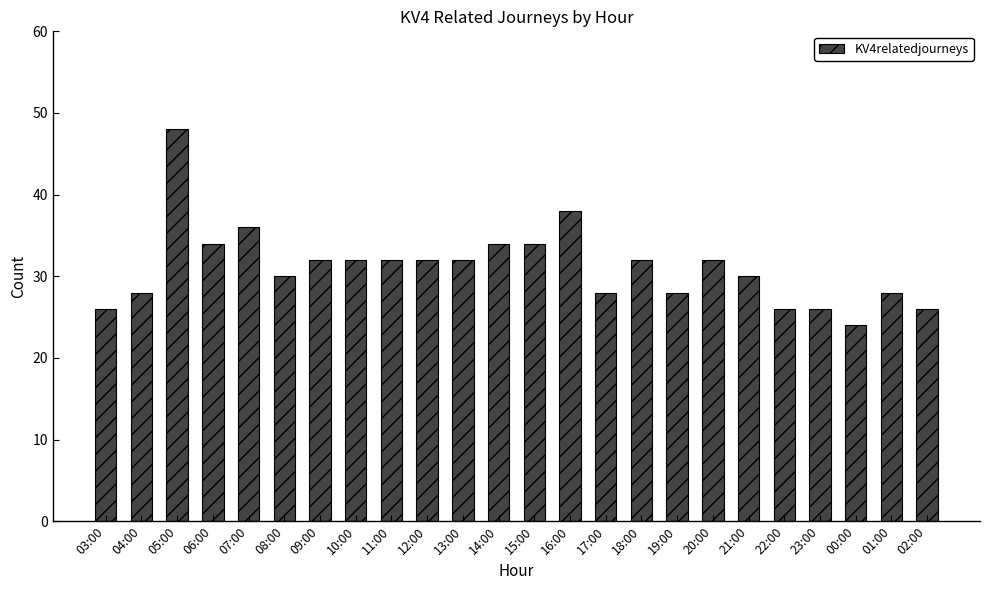

Between 19:00 and 18:00, which is larger?

18:00